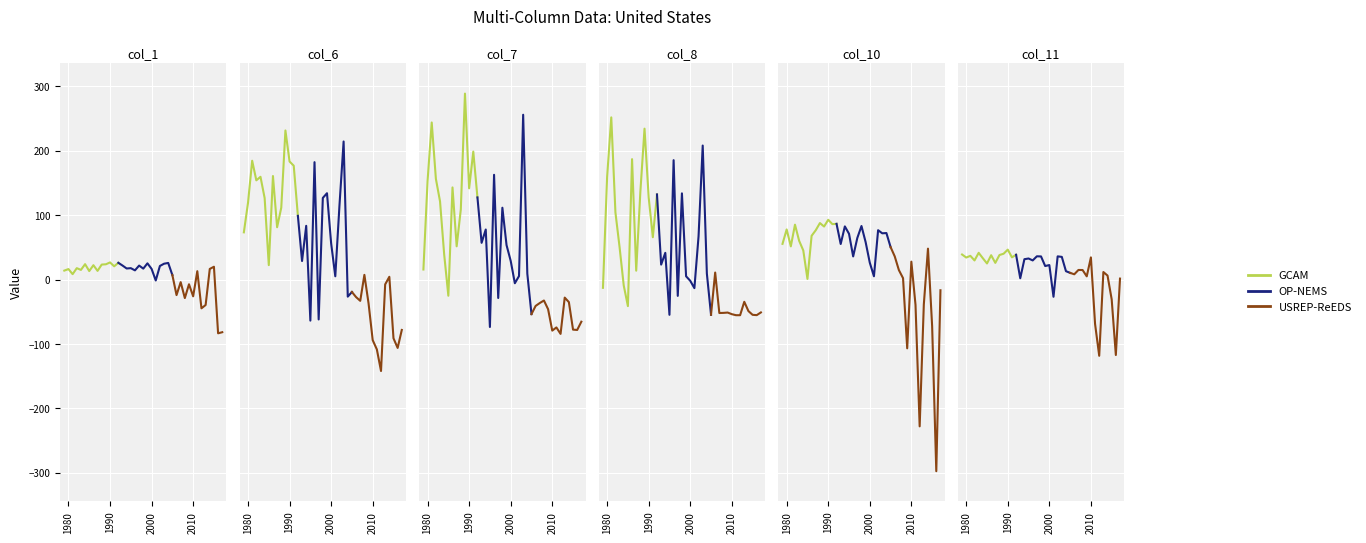

Where do col_1 and col_11 first cross each other?

1992 and 1993